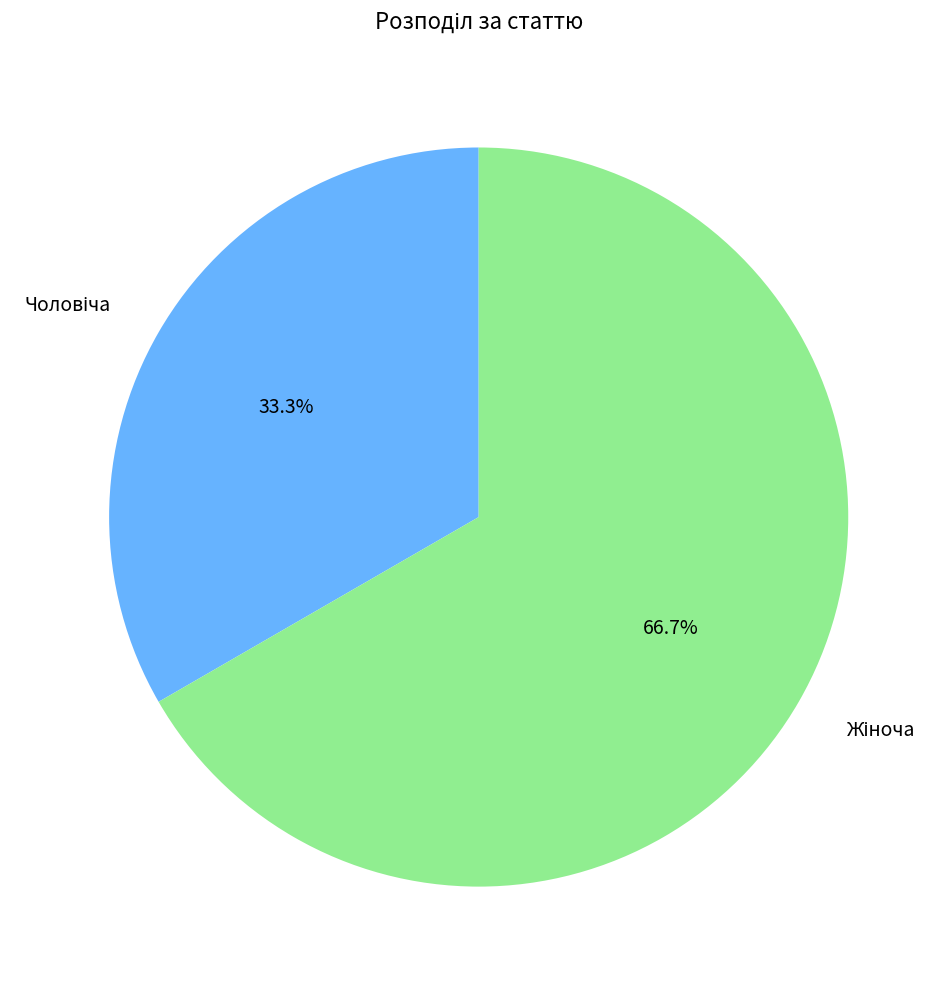

Is there a majority slice in this chart?

Yes